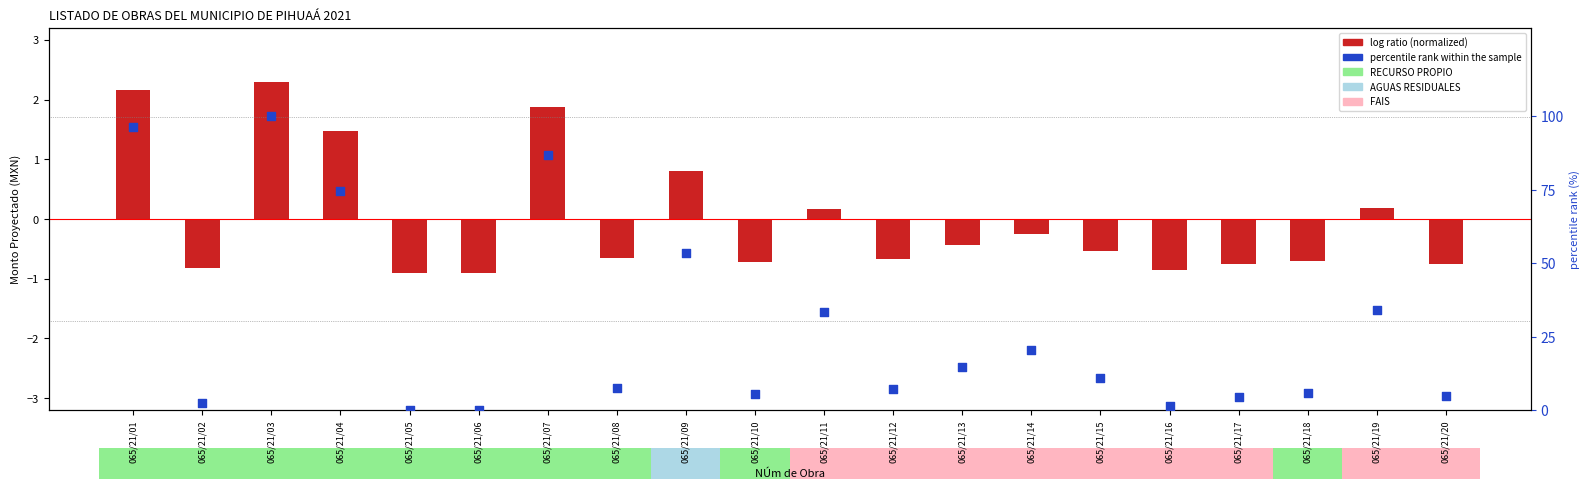

At which category is the sum across all series the highest?

065/21/03